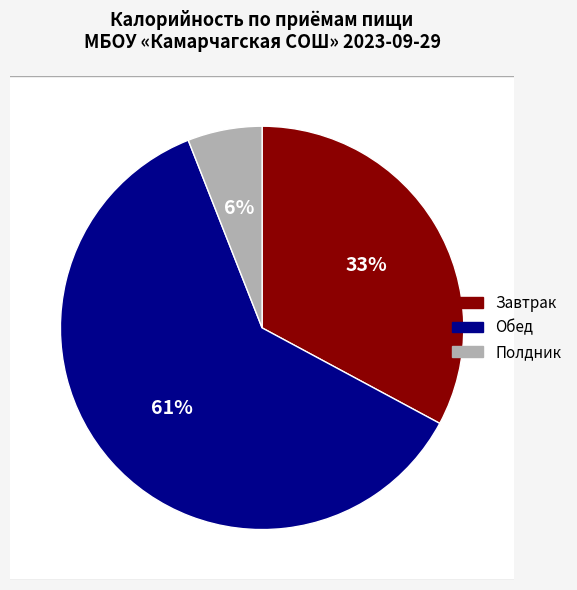

The Завтрак slice represents 33% of the pie. True or false?

True